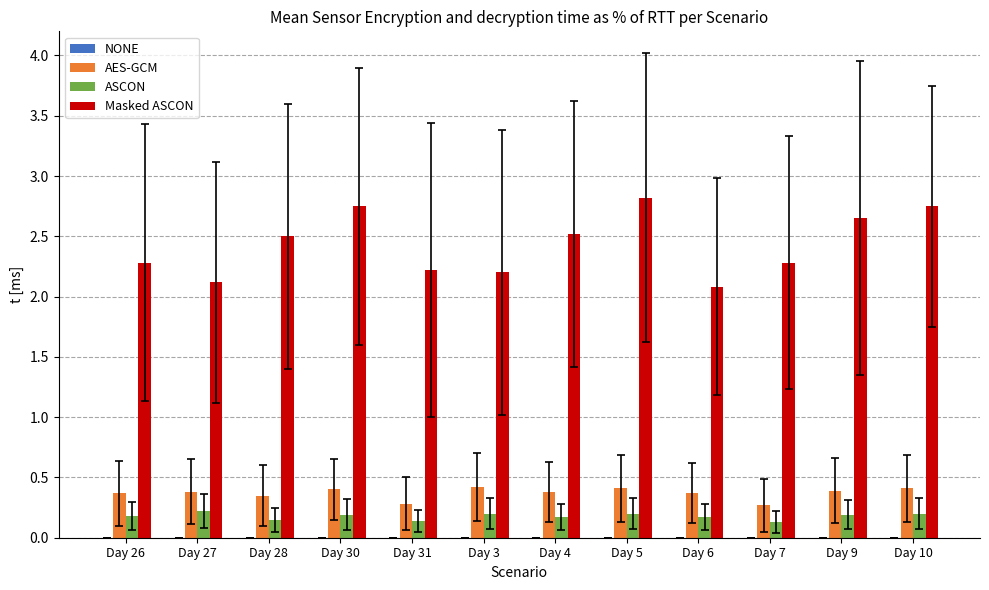

How many Masked ASCON values are between 2 and 3?

12